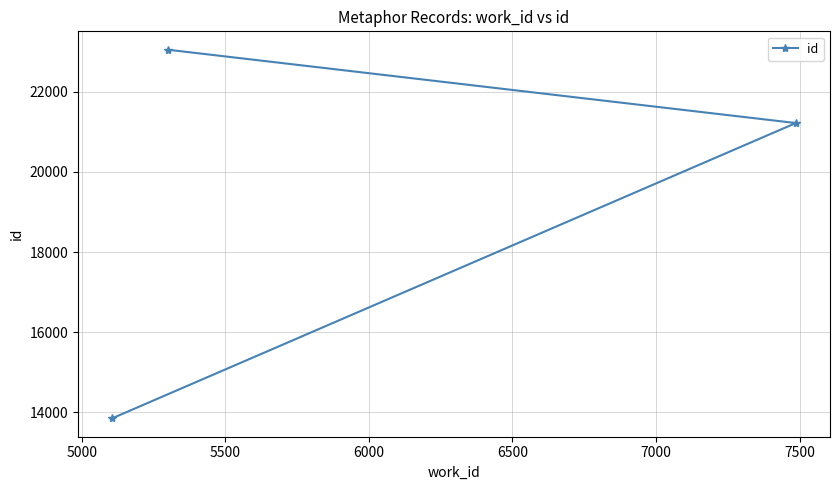

What is the greatest value displayed?

23053